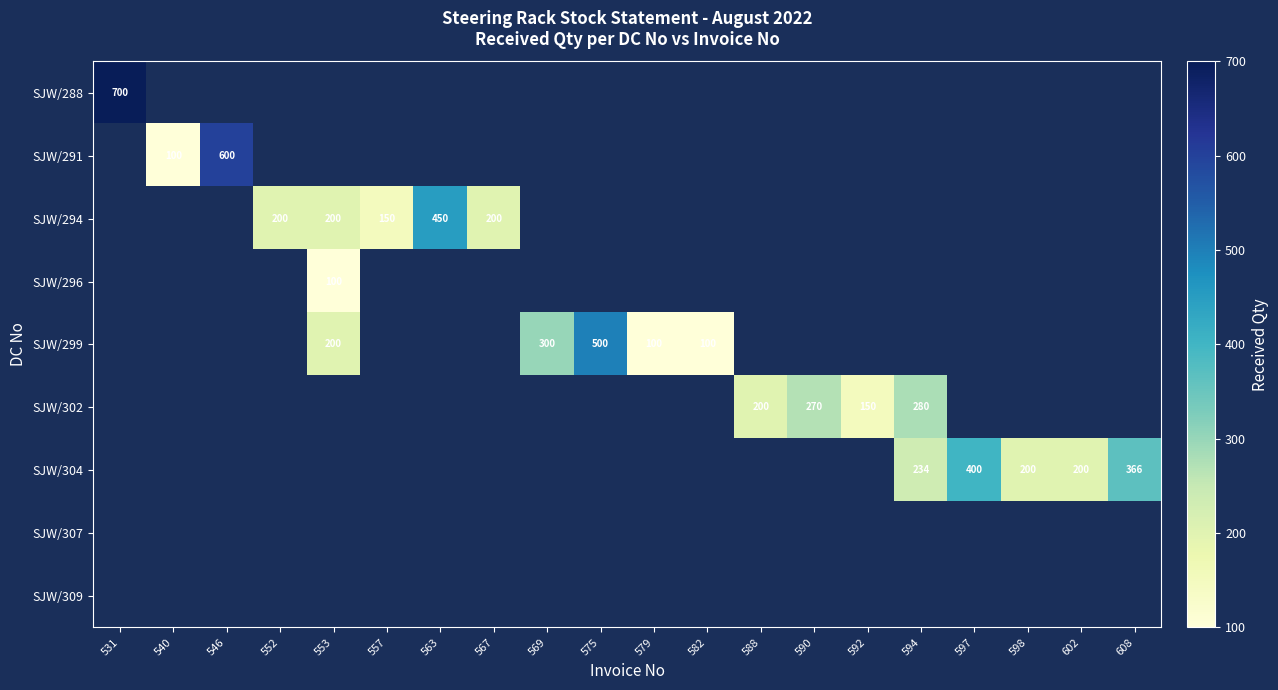

How many categories are shown in the chart?

20